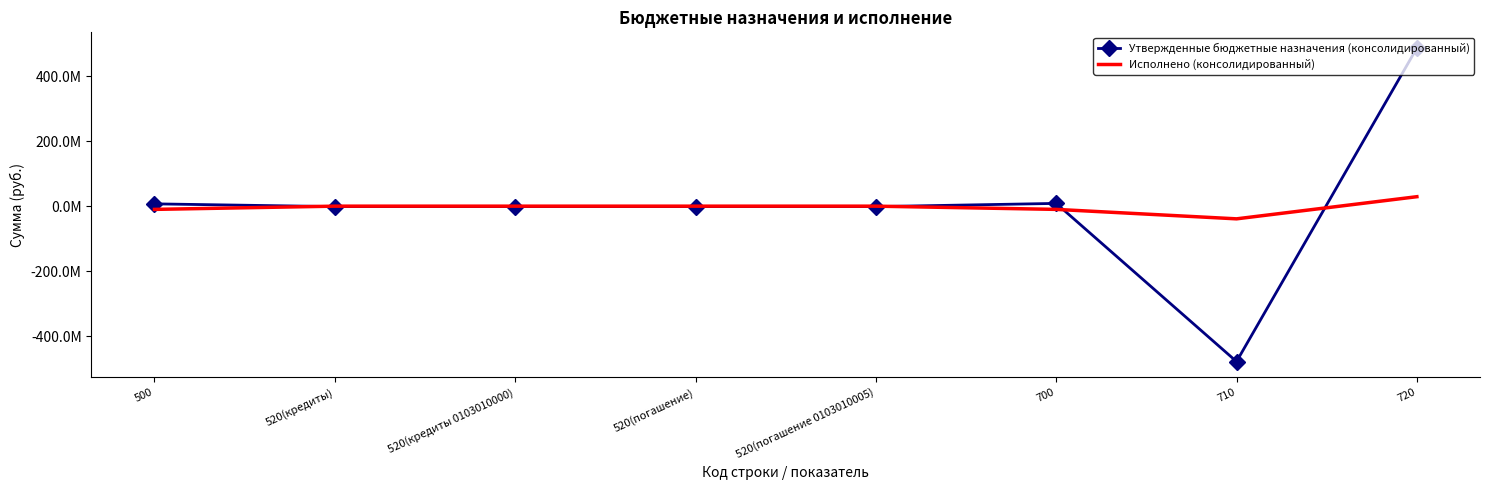

What are all the series names shown in the legend?

Утвержденные бюджетные назначения (консолидированный), Исполнено (консолидированный)